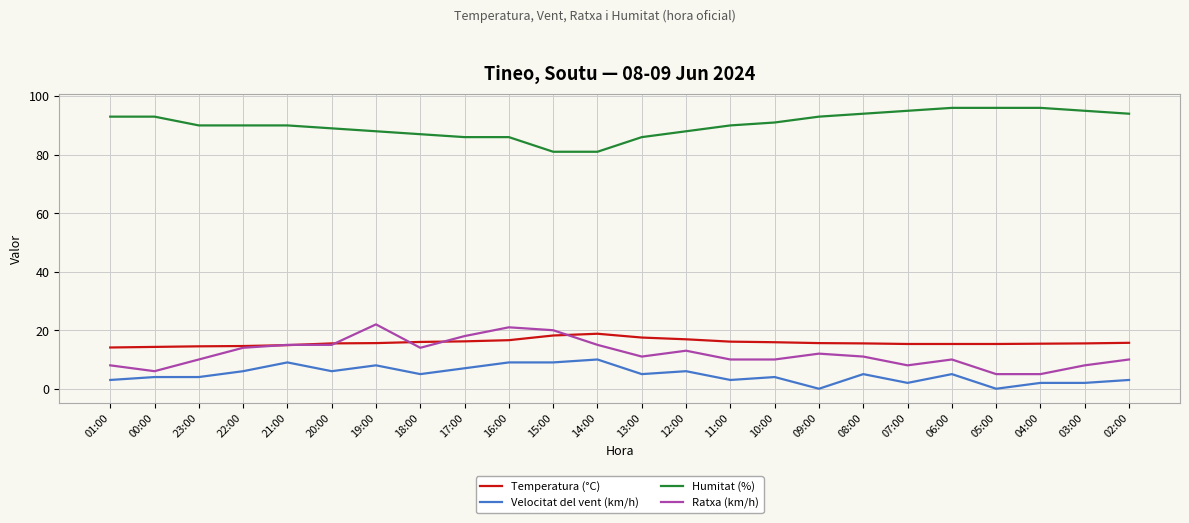

Is the value of Humitat (%) at 01:00 greater than the value of Ratxa (km/h) at 11:00?

Yes